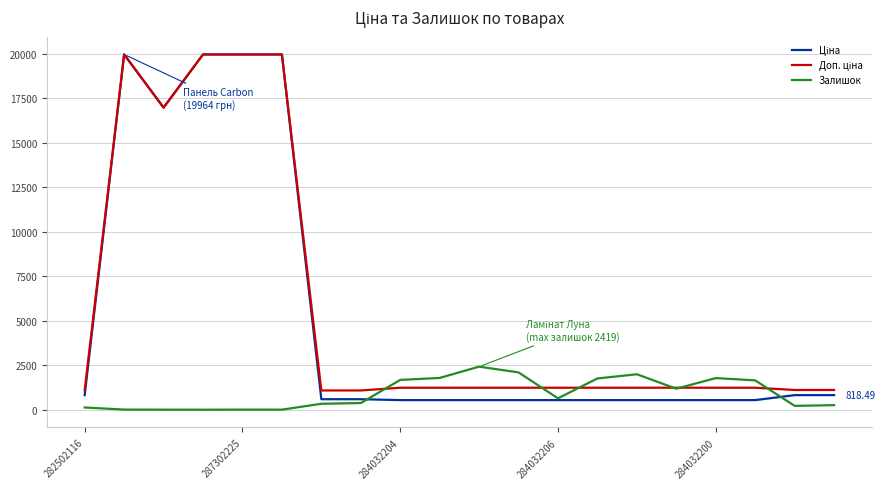

Where does the Ціна series first go above 589?

282502116